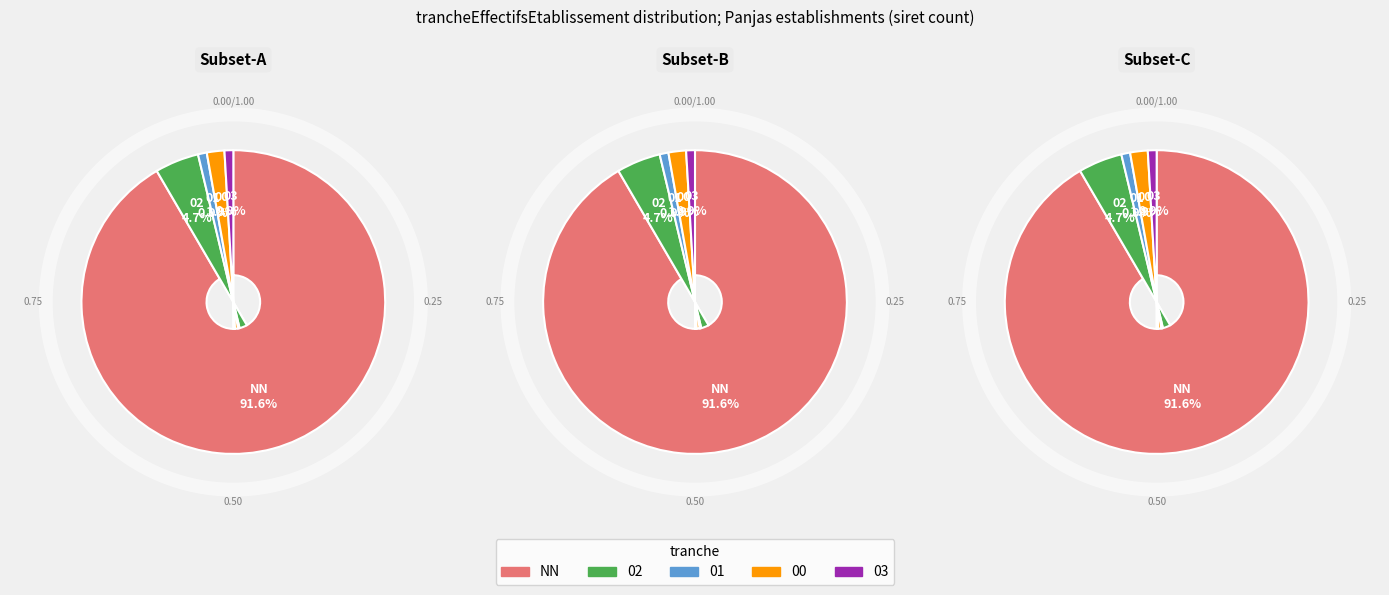

To the nearest percent, what is the difference between the largest and smallest slice percentages?

91%